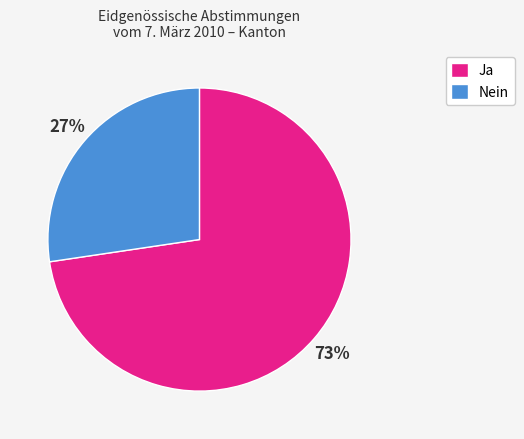

To the nearest percent, what portion does Nein represent?

27%